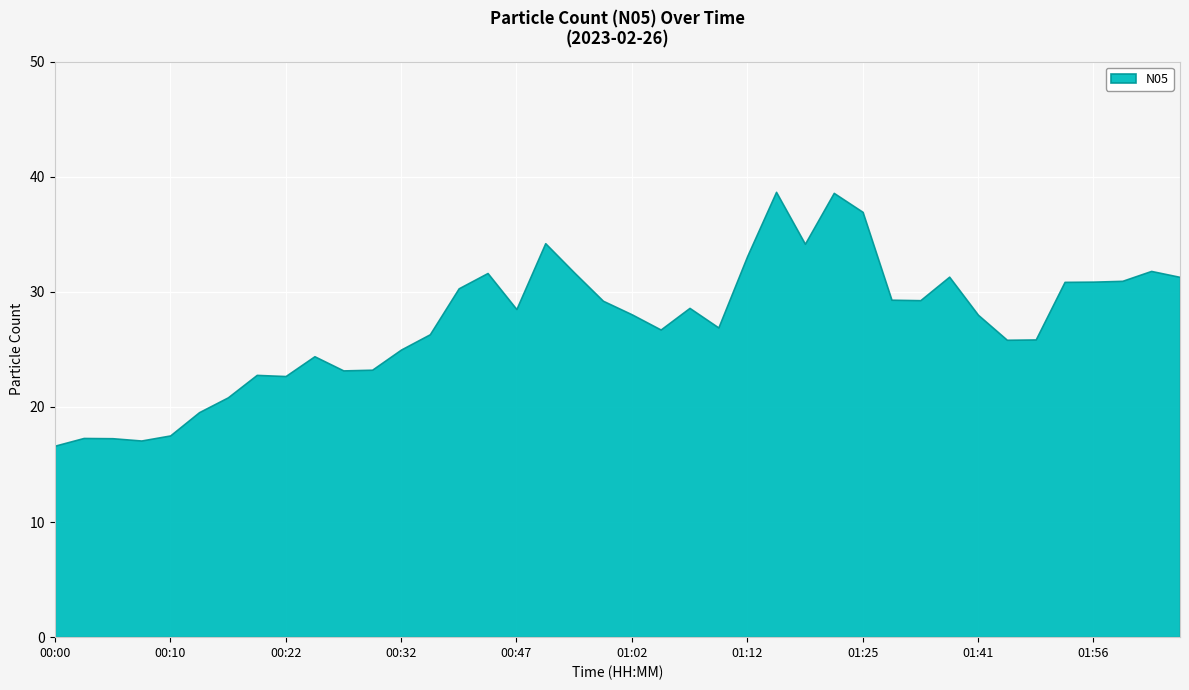

What is the sum of the values at 00:02 and 02:03?

48.6